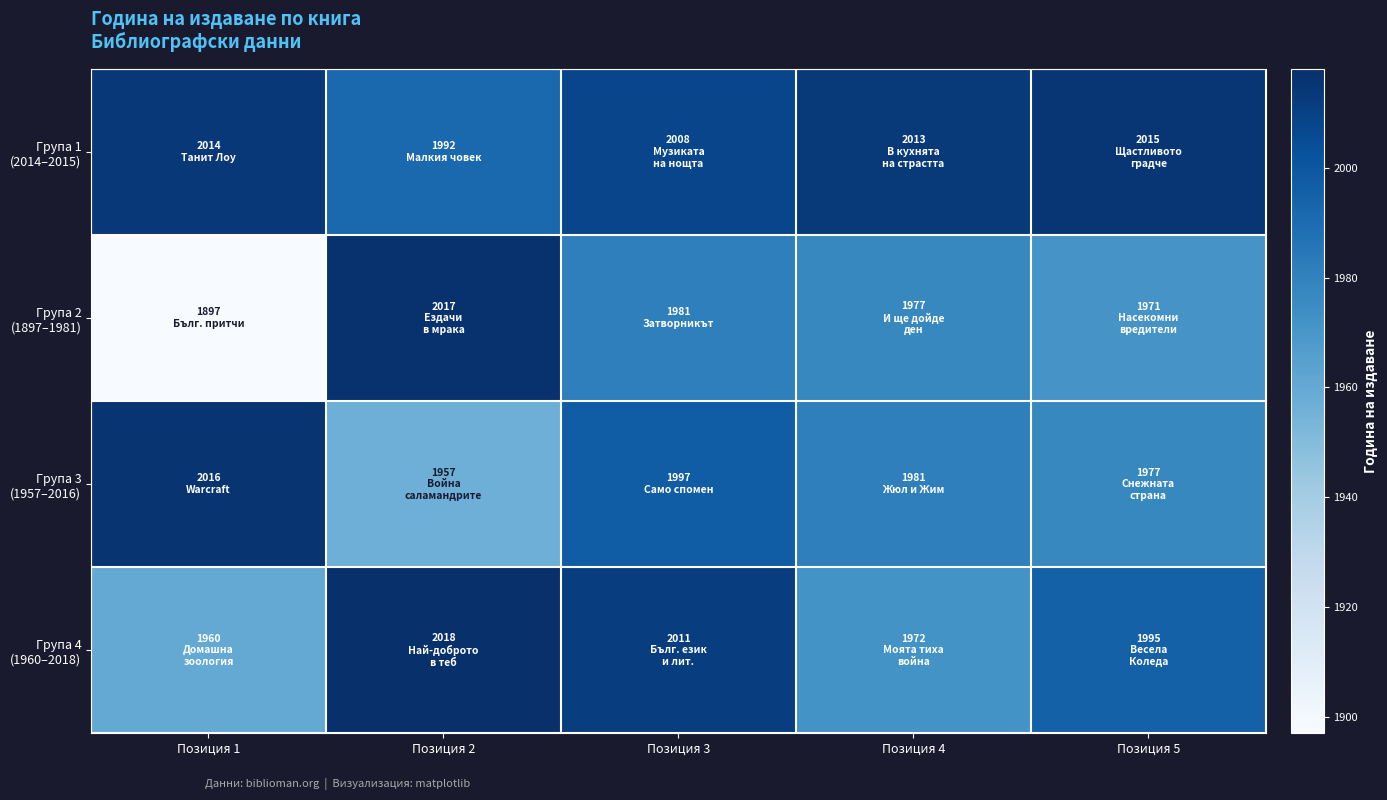

What is the minimum value shown in the chart?

1897